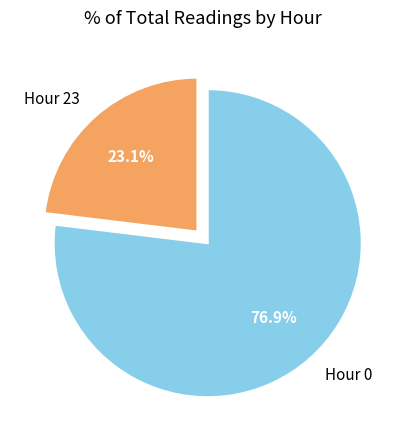

What percentage do Hour 23 and Hour 0 together represent?

100.0%